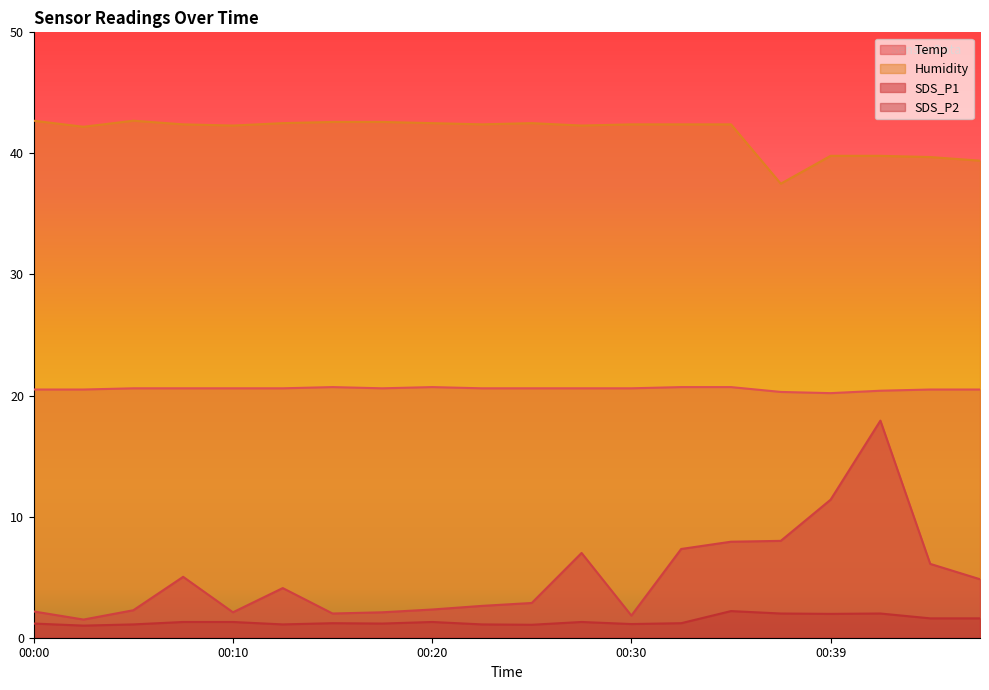

What is the sum of all Temp values?

411.1